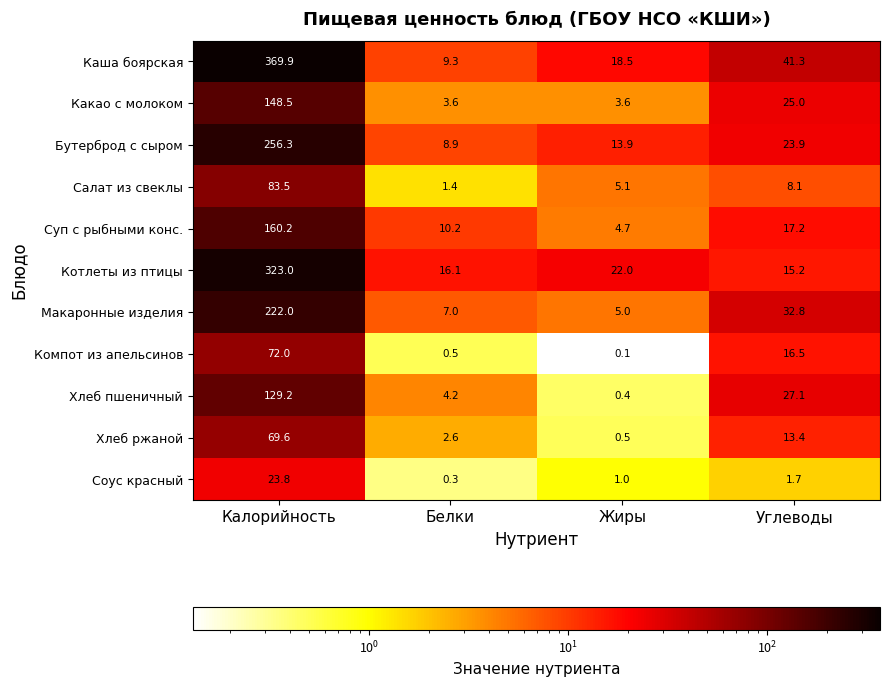

How many categories are shown in the chart?

4